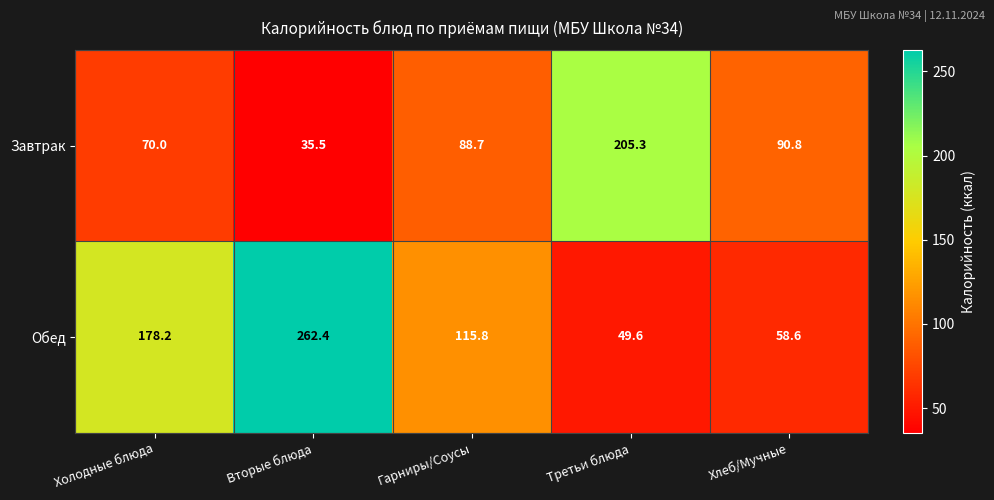

Reading right to left, extract all data points from this chart.

Завтрак: 90.8	205.3	88.7	35.5	70.0
Обед: 58.6	49.6	115.8	262.4	178.2